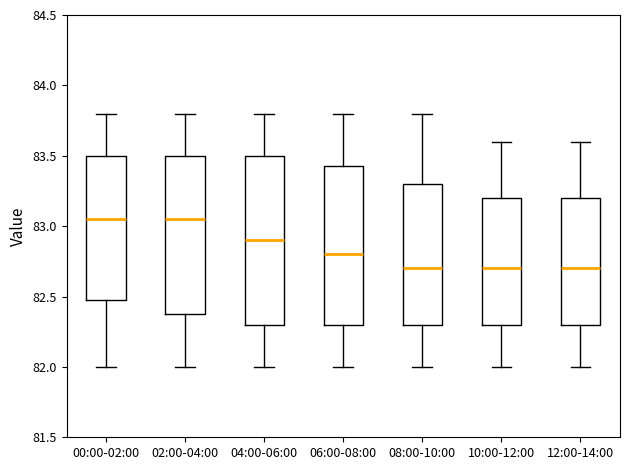

Reading left to right, read every box against the y-axis: the position of its median line, the range the box covers, and the ends of its whiskers. The values are not printed on the chart, so give them approximately, as read against the axis.

00:00-02:00: median 83.05, box 82.50 to 83.50, whiskers 82.00 to 83.80
02:00-04:00: median 83.05, box 82.40 to 83.50, whiskers 82.00 to 83.80
04:00-06:00: median 82.90, box 82.30 to 83.50, whiskers 82.00 to 83.80
06:00-08:00: median 82.80, box 82.30 to 83.45, whiskers 82.00 to 83.80
08:00-10:00: median 82.70, box 82.30 to 83.30, whiskers 82.00 to 83.80
10:00-12:00: median 82.70, box 82.30 to 83.20, whiskers 82.00 to 83.60
12:00-14:00: median 82.70, box 82.30 to 83.20, whiskers 82.00 to 83.60